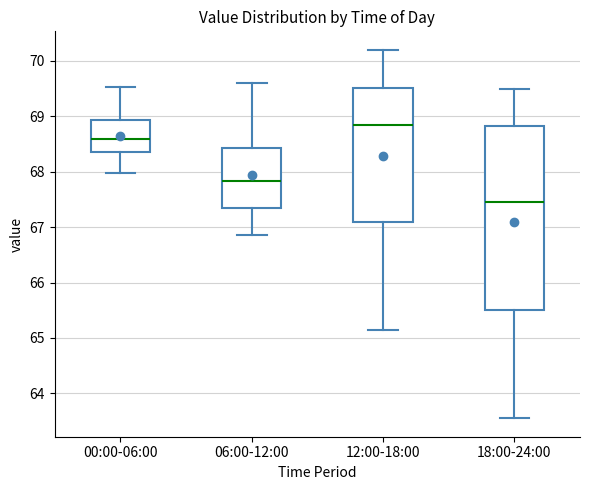

Reading left to right, read every box against the y-axis: the position of its median line, the range the box covers, and the ends of its whiskers. The values are not printed on the chart, so give them approximately, as read against the axis.

00:00-06:00: median 68.6, box 68.4 to 68.9, whiskers 68.0 to 69.5
06:00-12:00: median 67.8, box 67.3 to 68.4, whiskers 66.9 to 69.6
12:00-18:00: median 68.9, box 67.1 to 69.5, whiskers 65.2 to 70.2
18:00-24:00: median 67.5, box 65.5 to 68.8, whiskers 63.6 to 69.5